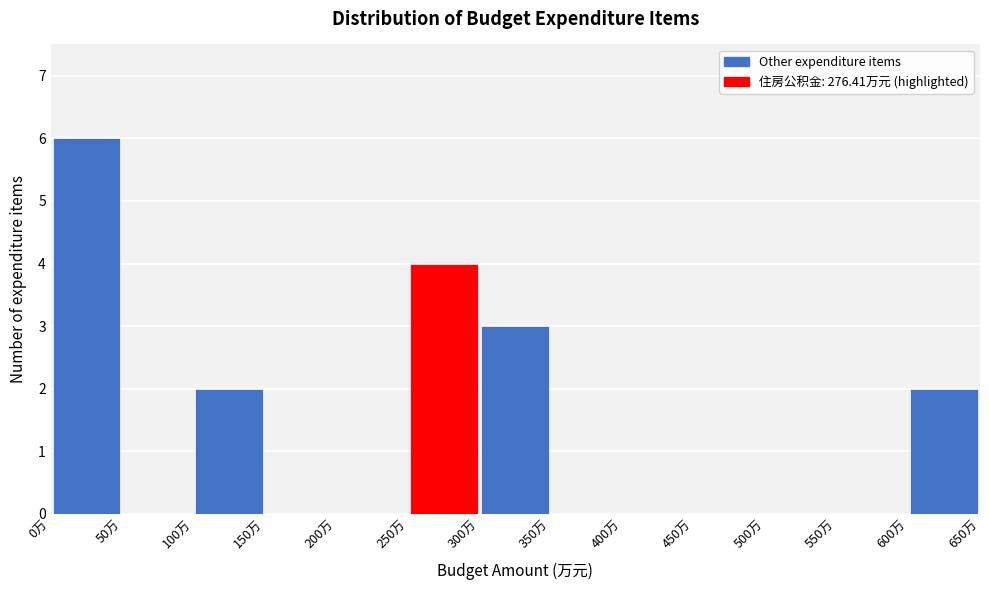

Which range on the x-axis has the tallest bar?

0 to 50